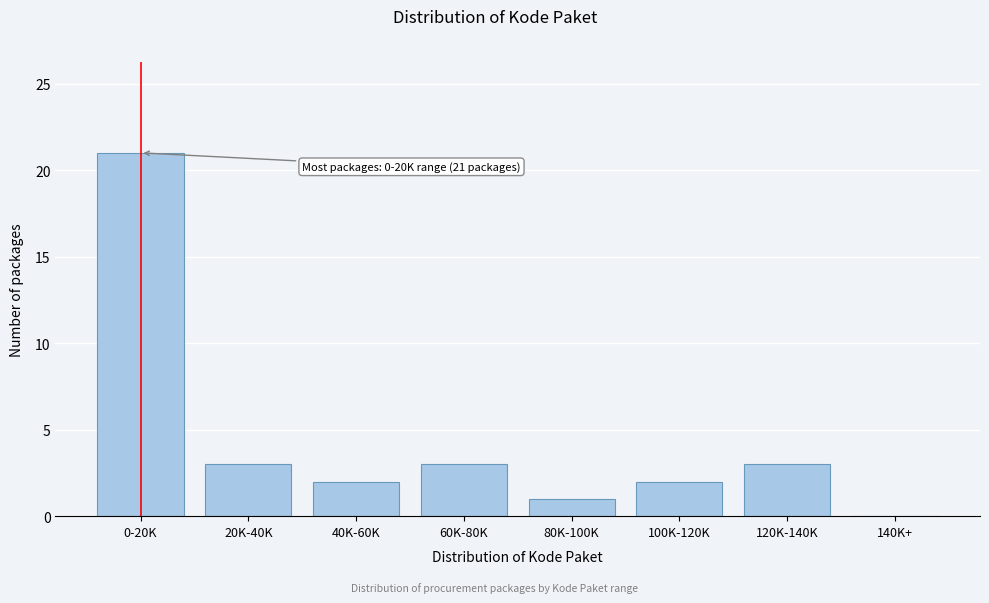

Reading right to left, what are all the values shown in this chart?

140K+=0	120K-140K=3	100K-120K=2	80K-100K=1	60K-80K=3	40K-60K=2	20K-40K=3	0-20K=21